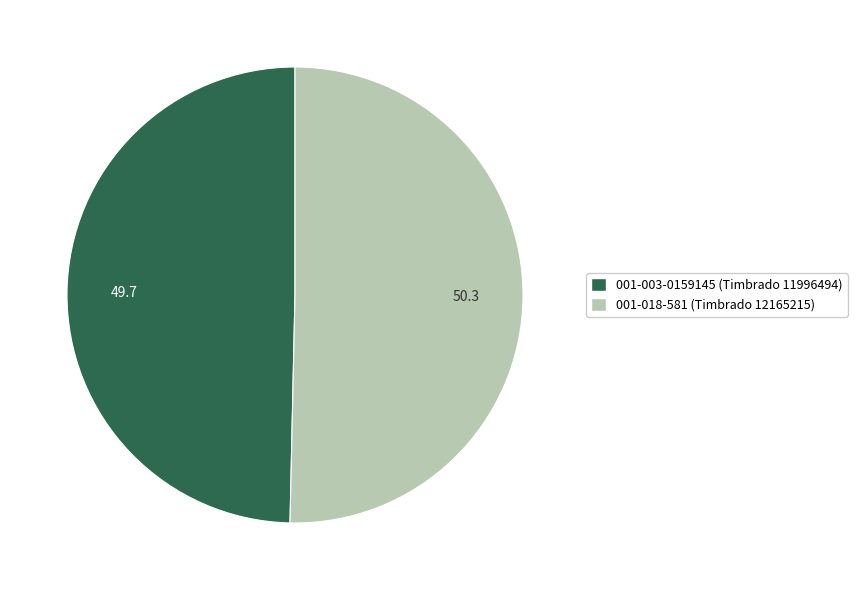

What is the ratio of the value at 001-018-581 (Timbrado 12165215) to the value at 001-003-0159145 (Timbrado 11996494)?

1.0